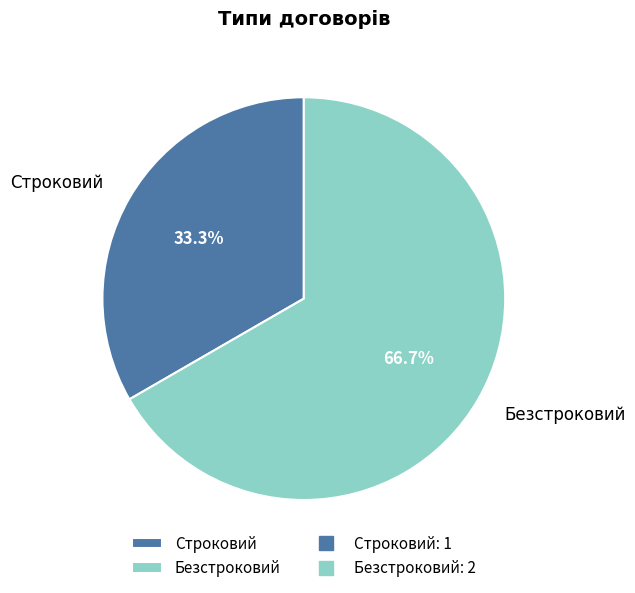

What percentage is the Строковий slice, to the nearest percent?

33%